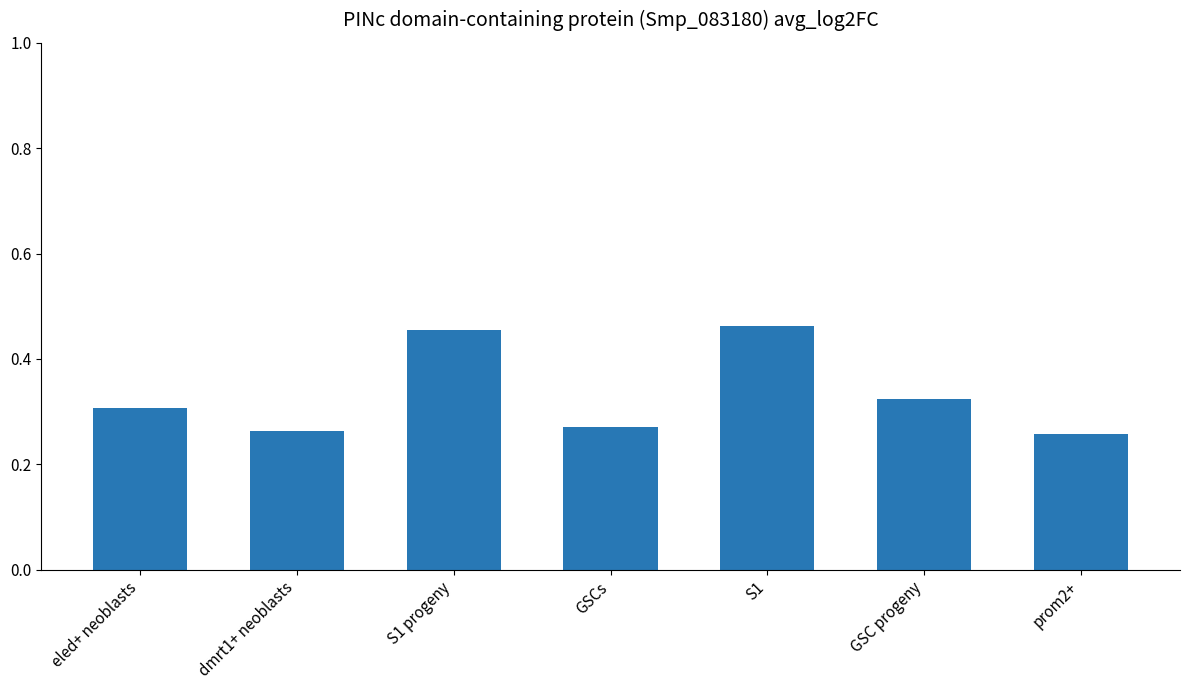

How many values are between 0 and 1?

7